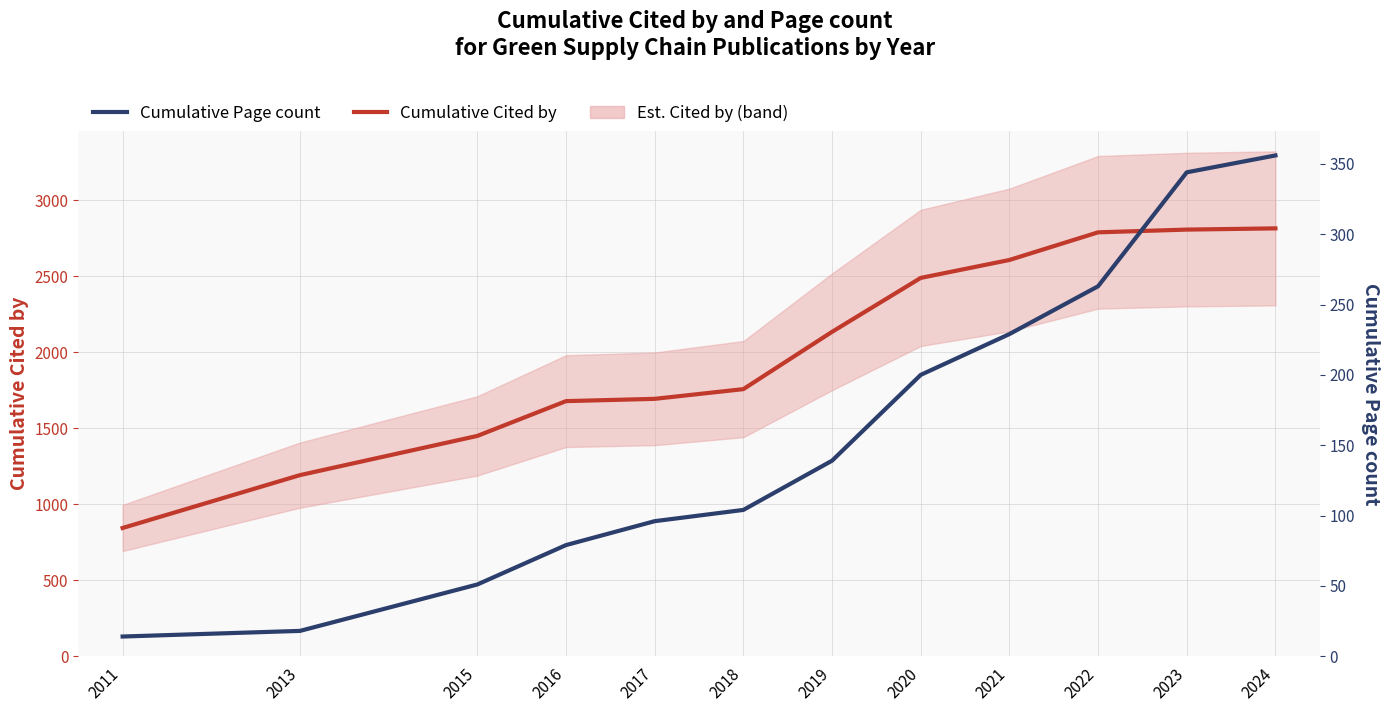

Which series has the largest range (max minus min)?

Cumulative Cited by